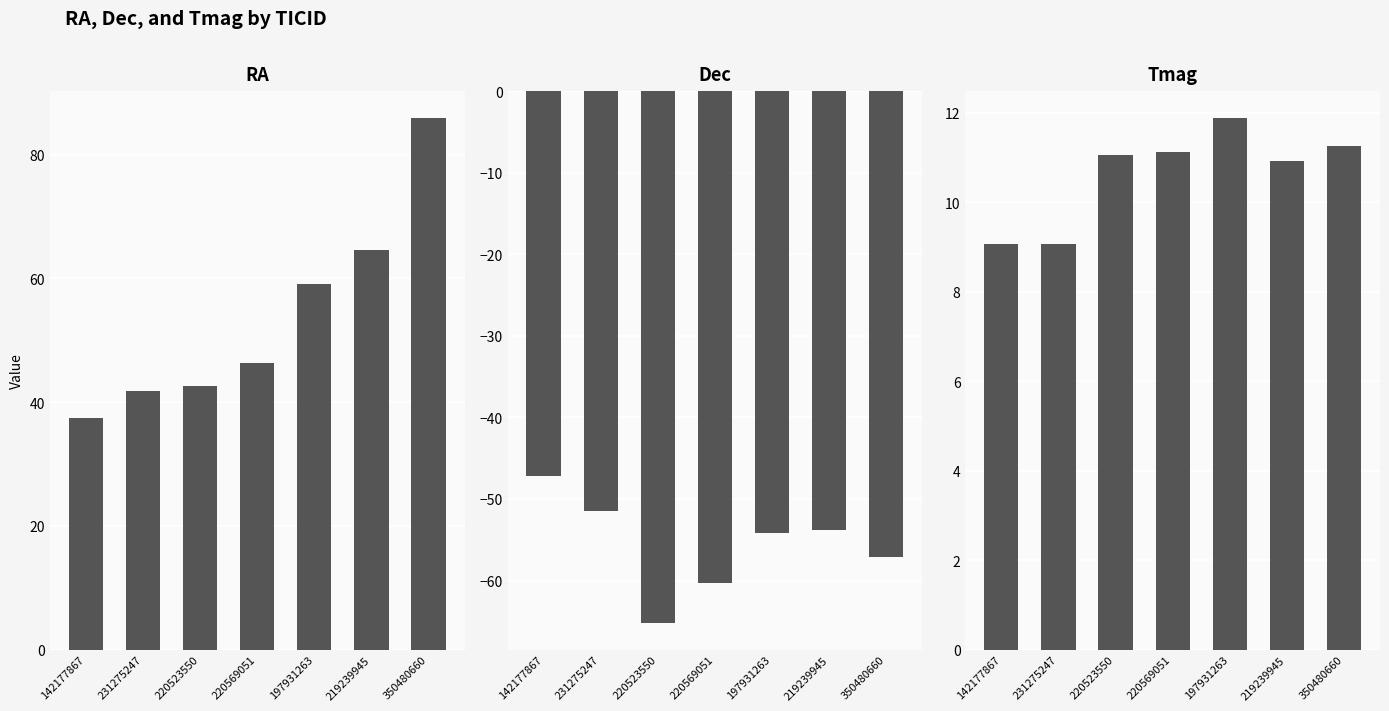

What is the difference between the RA values at 350480660 and 220569051?

39.6